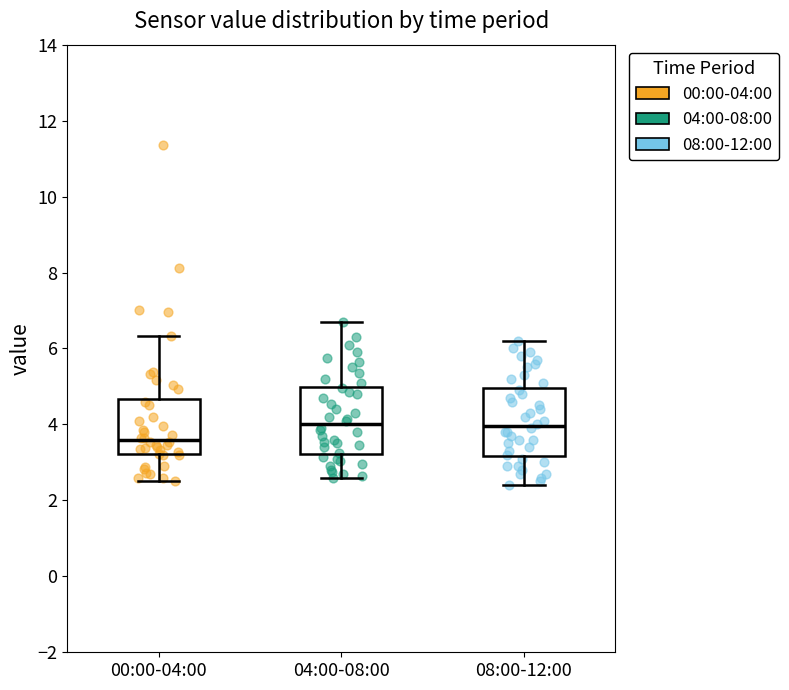

Reading left to right, read every box against the y-axis: the position of its median line, the range the box covers, and the ends of its whiskers. The values are not printed on the chart, so give them approximately, as read against the axis.

00:00-04:00: median 3.6, box 3.2 to 4.6, whiskers 2.6 to 6.4
04:00-08:00: median 4.0, box 3.2 to 5.0, whiskers 2.6 to 6.8
08:00-12:00: median 4.0, box 3.2 to 5.0, whiskers 2.4 to 6.2